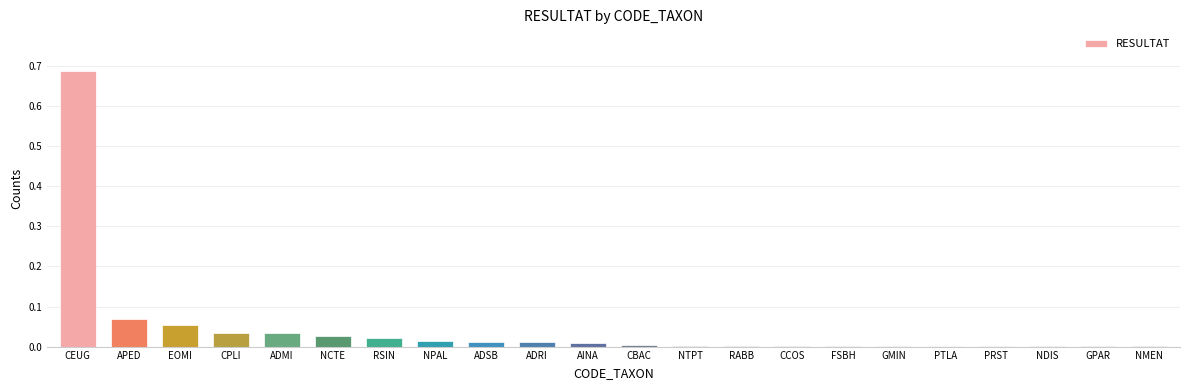

True or false: the data shows 0.0 at FSBH.

True